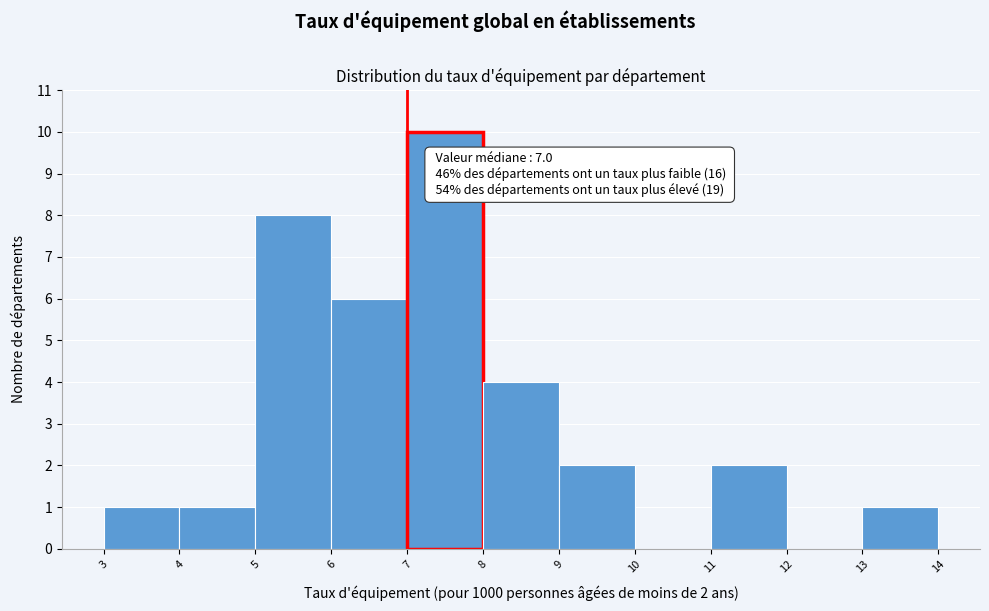

Which range on the x-axis has the tallest bar?

7 to 8